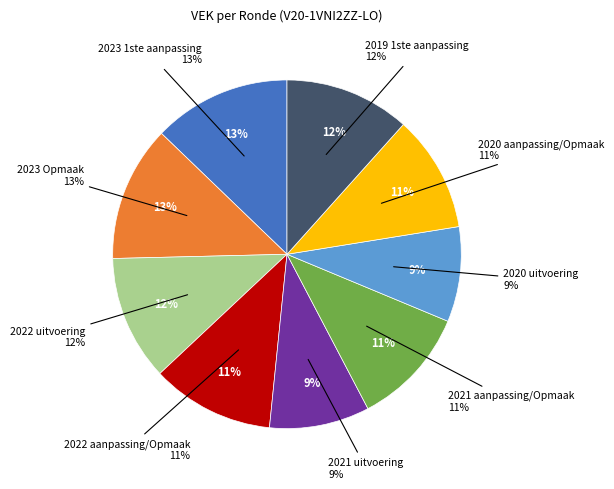

What is the smallest slice in the pie chart?

2020 uitvoering